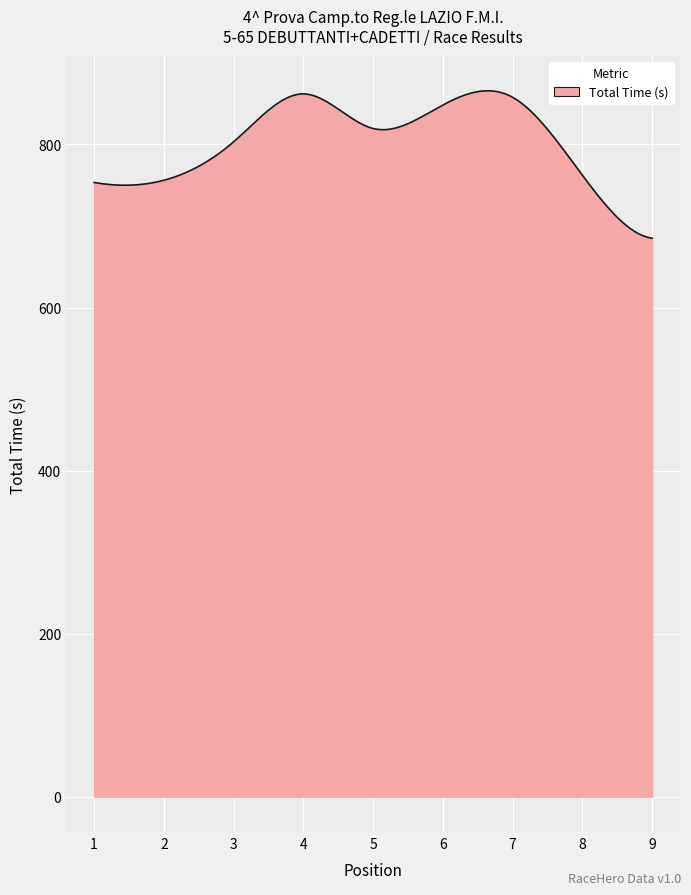

What is the difference between the maximum and minimum values?

180.8